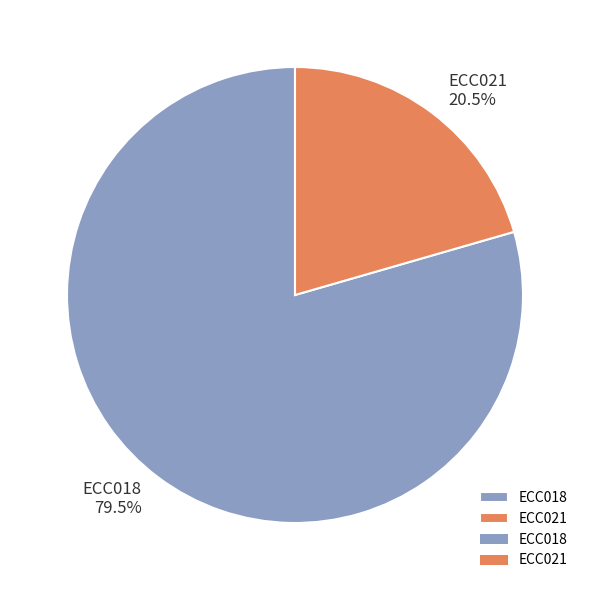

Does ECC018 represent more than half of the total?

Yes